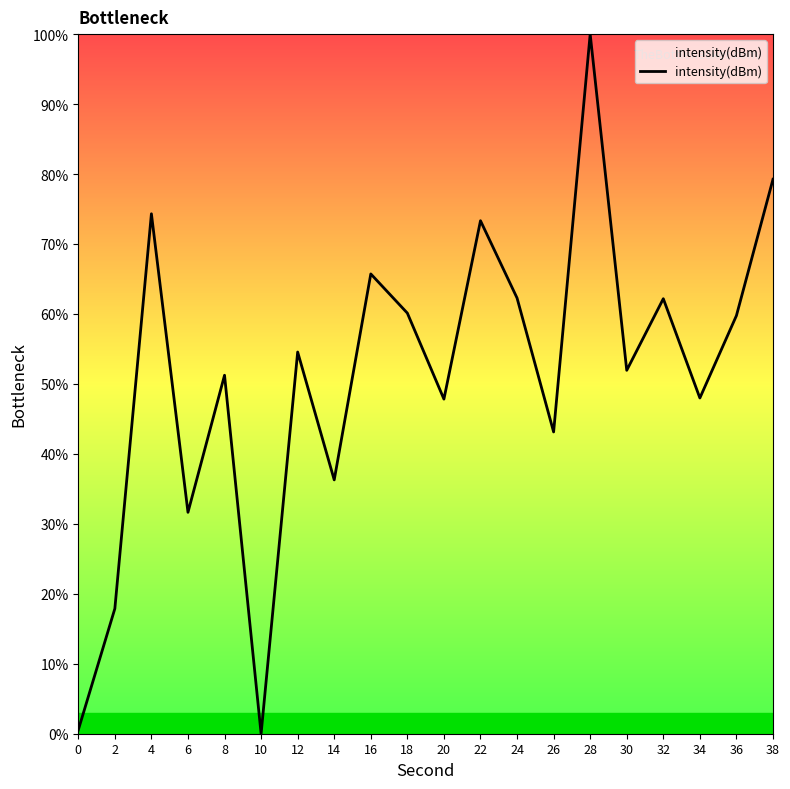

The chart shows a value of 31.6 at 6. True or false?

True